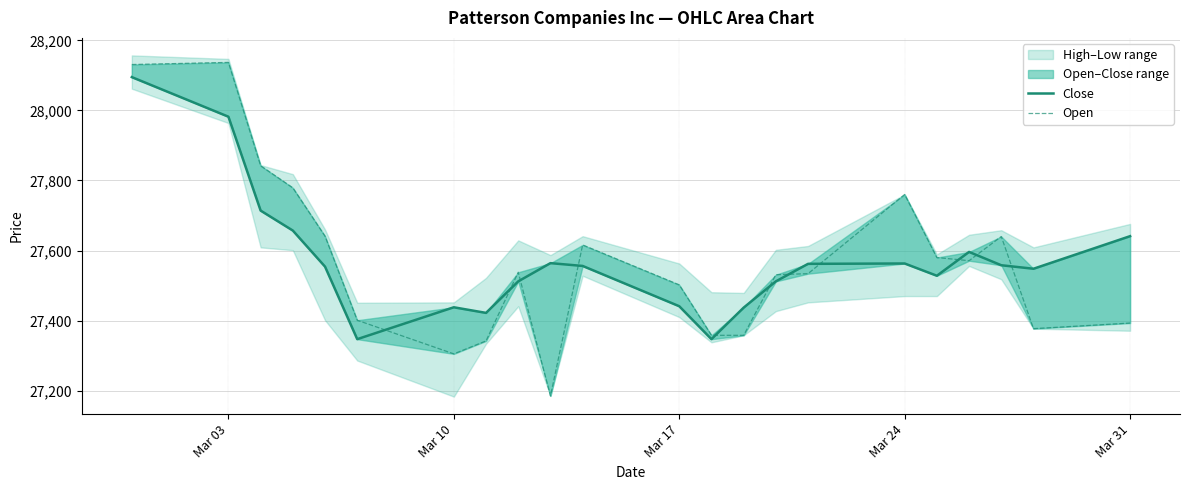

True or false: Close has more than 0 points higher than both neighbors.

True